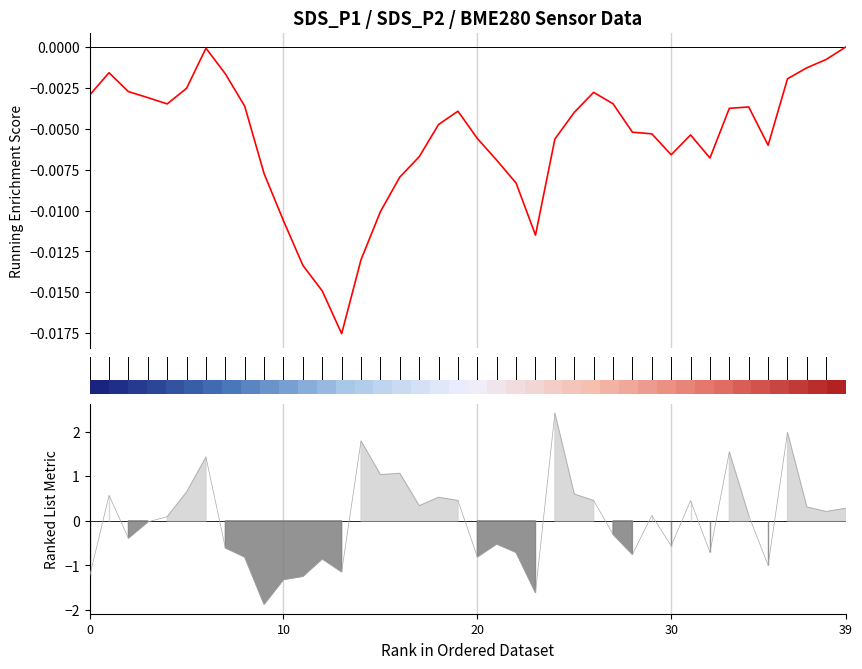

True or false: SDS_P1 has a value of -0.0 at 36.

True